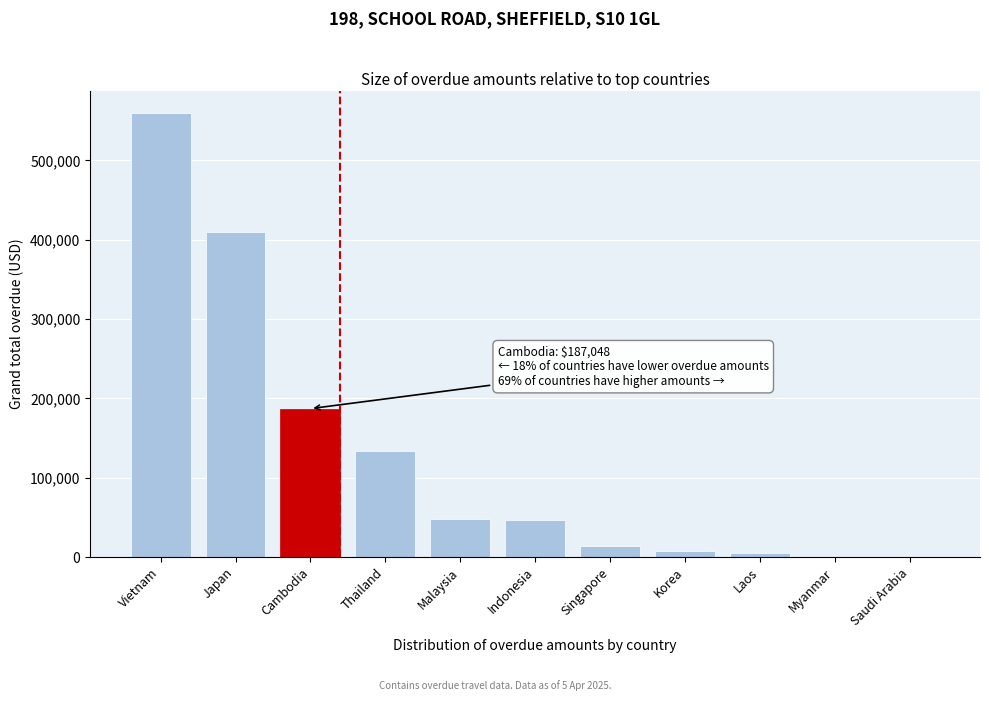

What is the sum of all values?

1411821.7